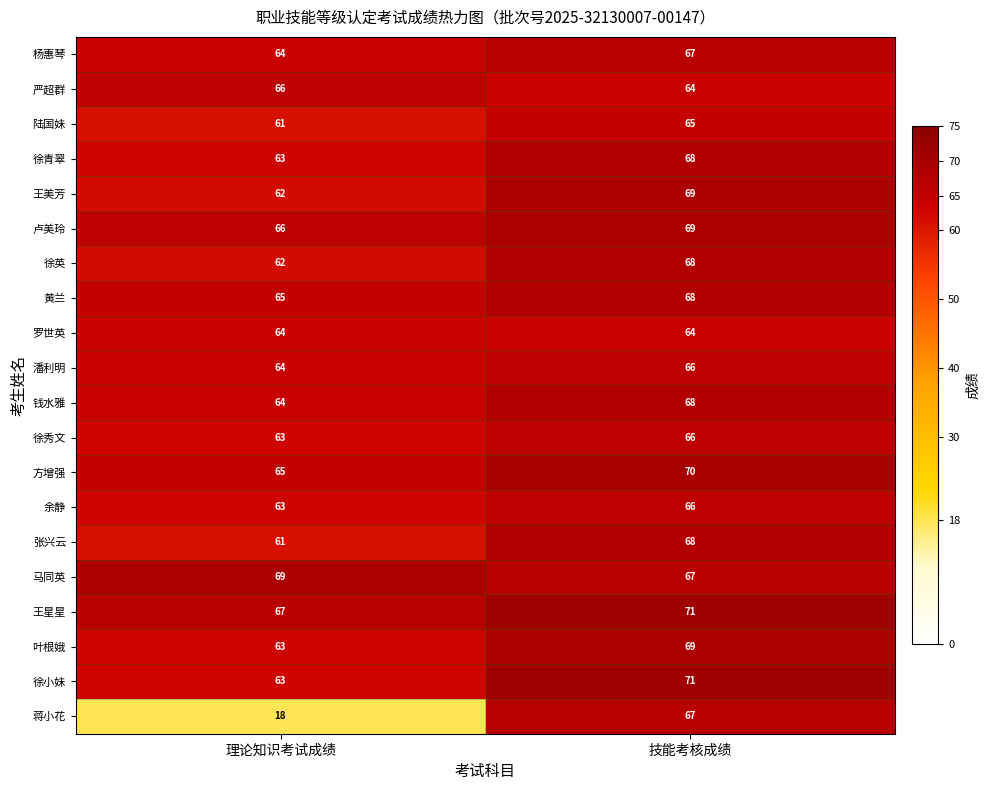

Which category has the highest value across all series?

技能考核成绩